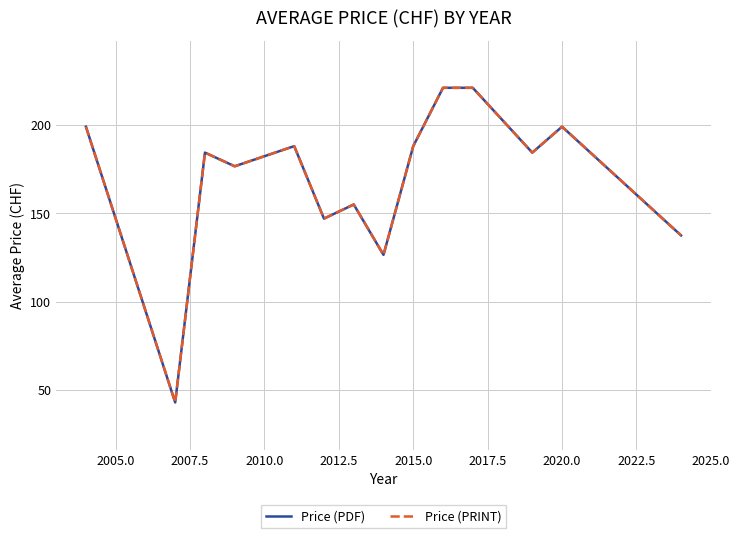

Does the chart have visible grid lines?

Yes